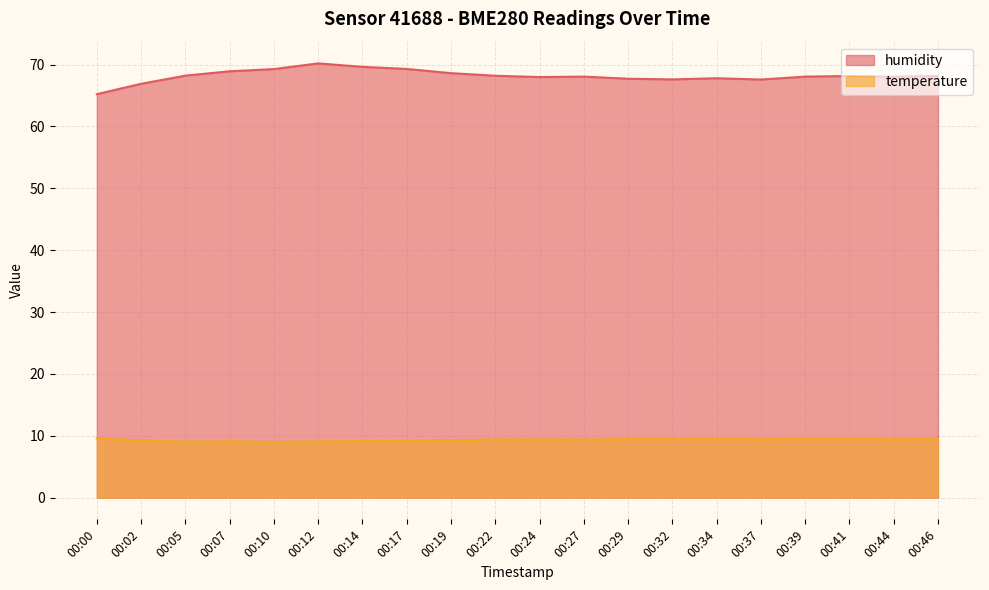

How many interior local peaks does the humidity series have?

4